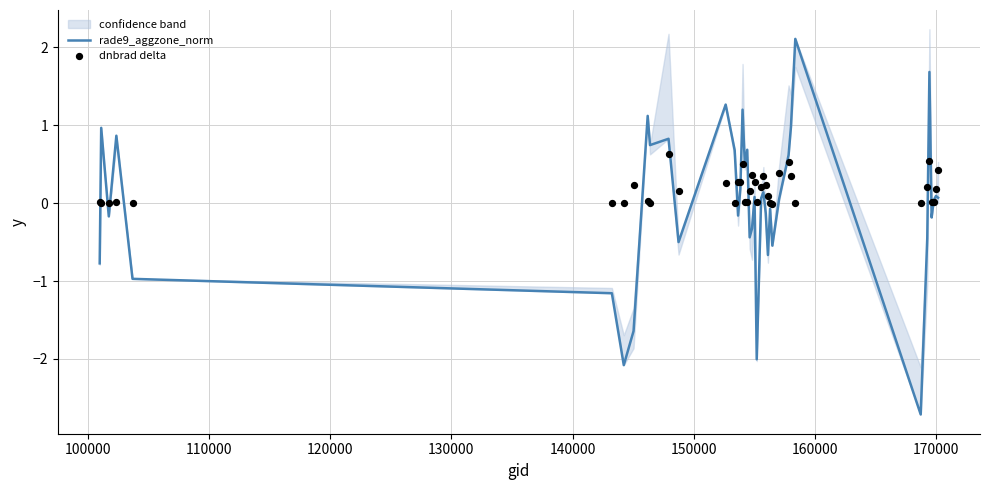

What are all the series names shown in the legend?

rade9_aggzone_norm, dnbrad delta